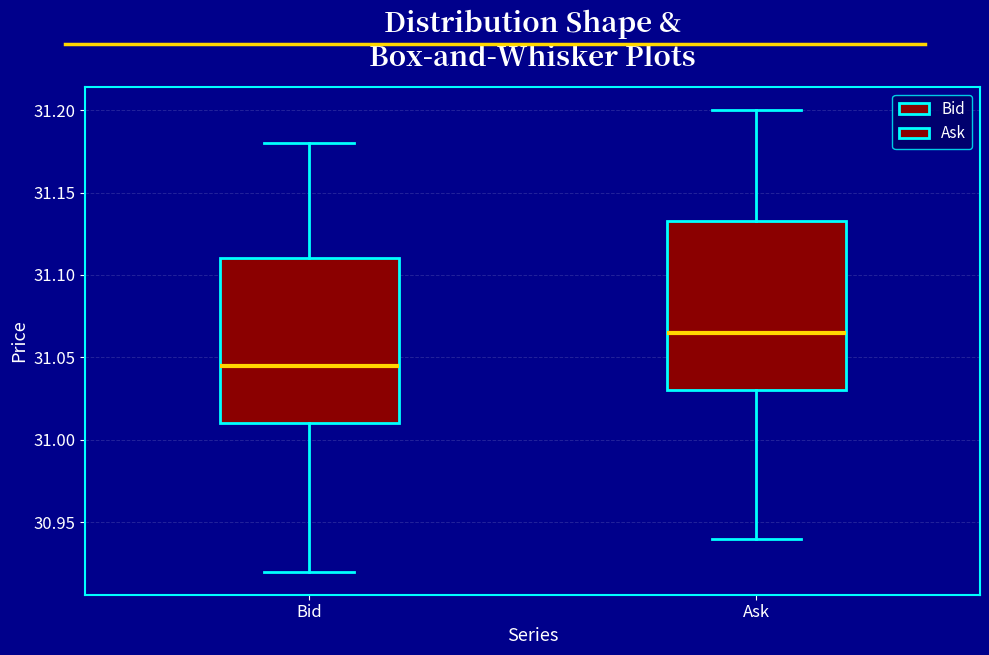

Which box has the lowest median line?

Bid